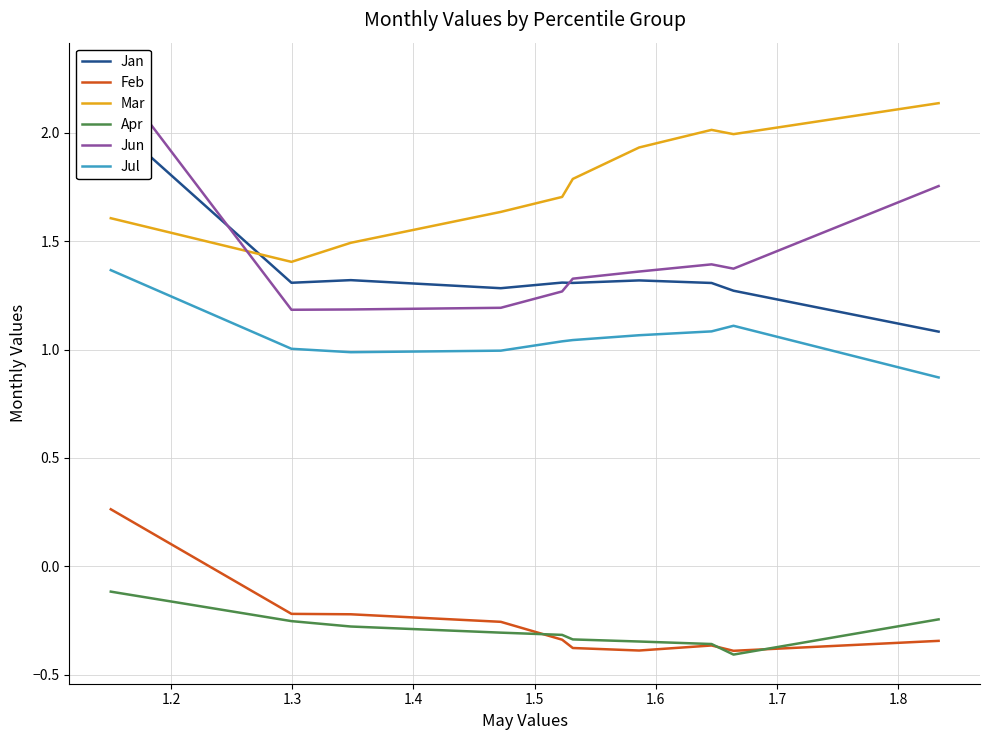

Which series has the largest range (max minus min)?

Jun